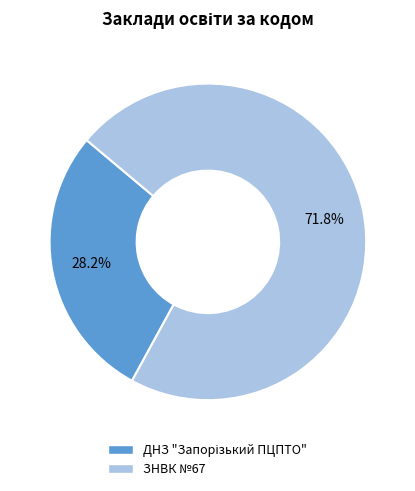

What percentage is NOT represented by ЗНВК №67?

28.2%